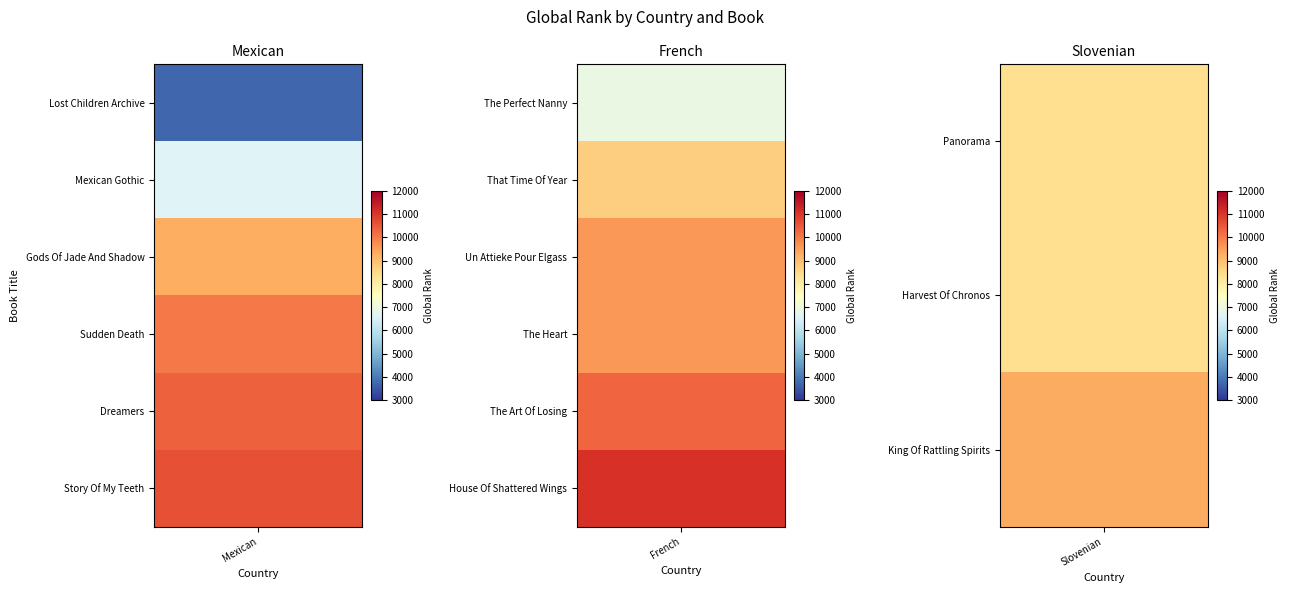

What is the maximum value for French?

11084